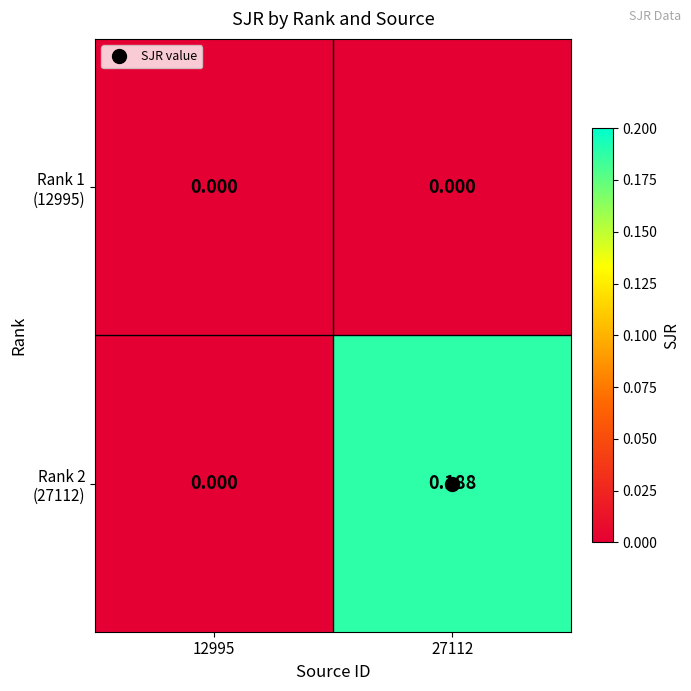

Which series has the largest range (max minus min)?

Rank 2 (27112)